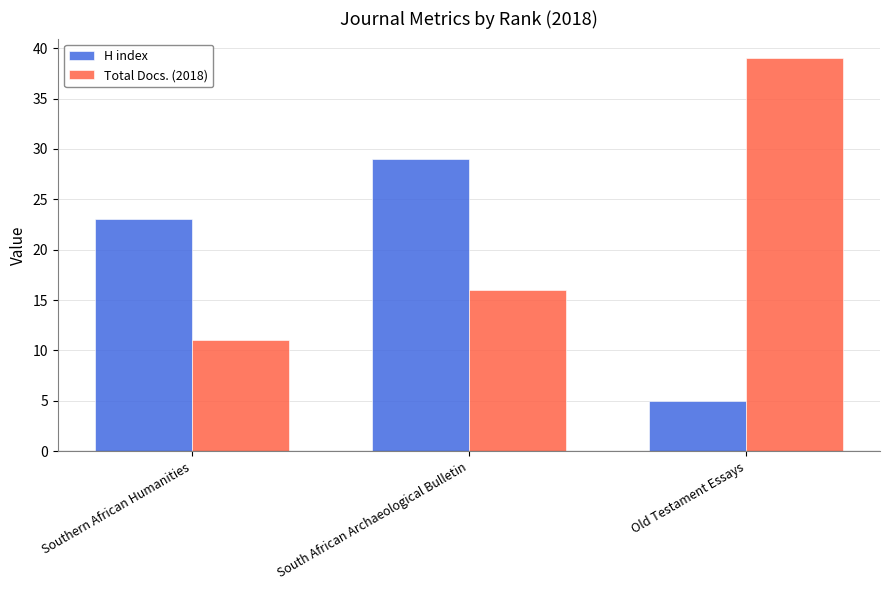

The Total Docs. (2018) series shows 16 at South African Archaeological Bulletin. True or false?

True